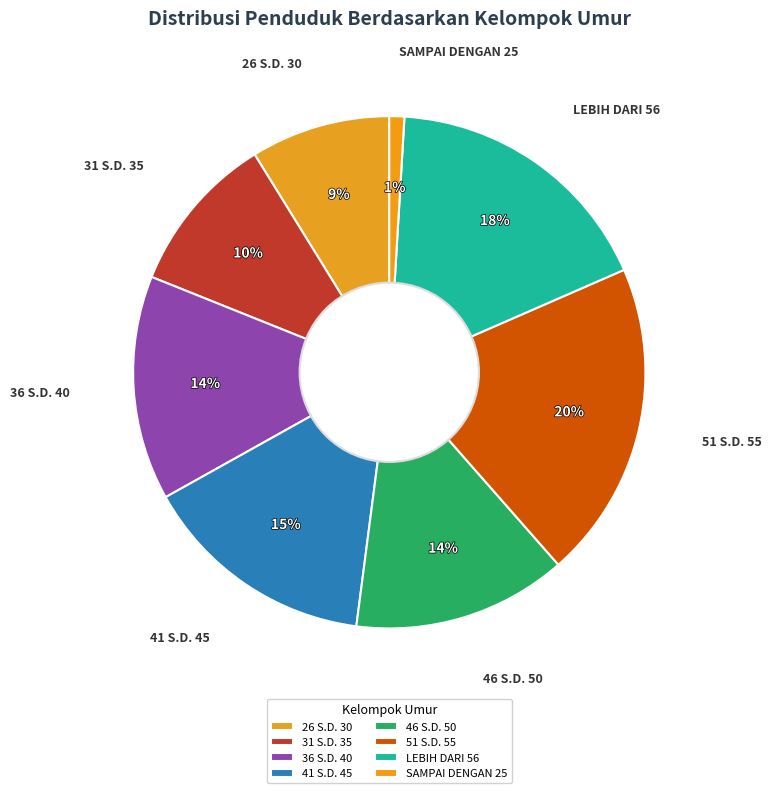

How many segments does this pie chart have?

8